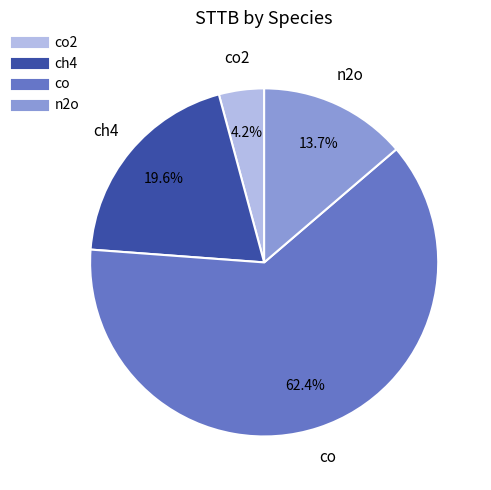

Does any single category account for the majority?

Yes